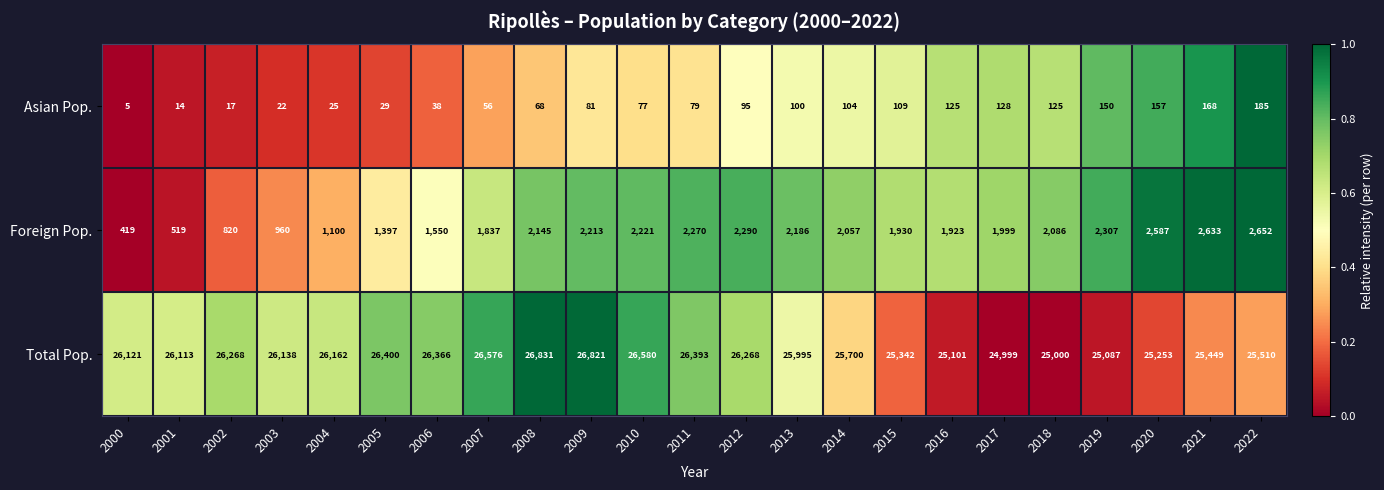

True or false: Total Pop. has a value of 25995 at 2013.

True